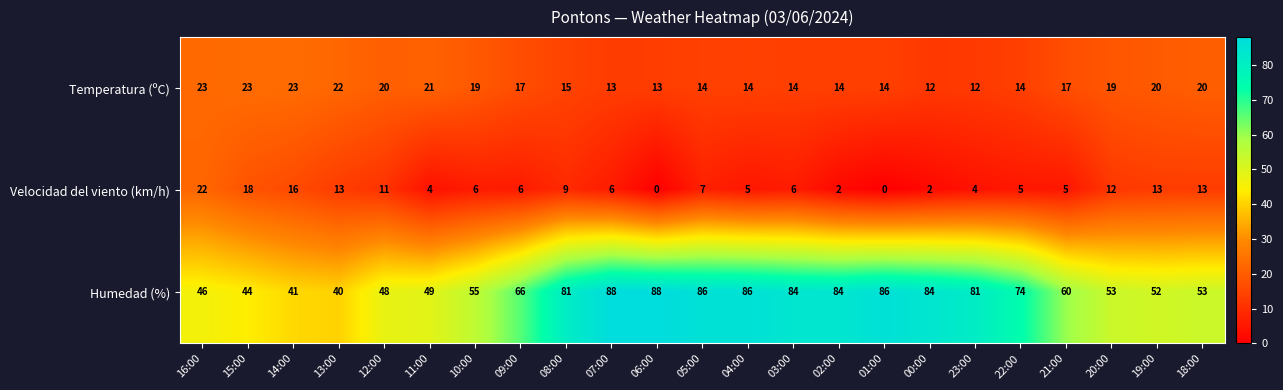

What is the average value of the Velocidad del viento (km/h) series?

8